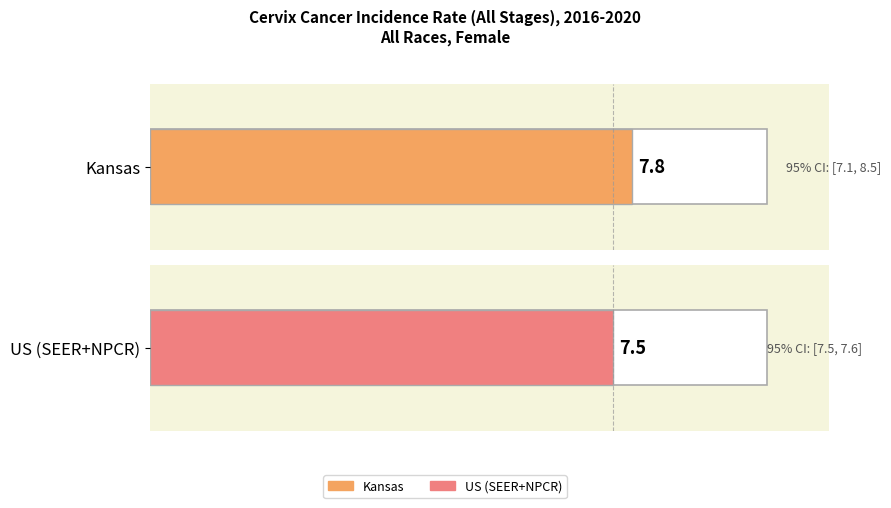

Does the chart contain any negative values?

No